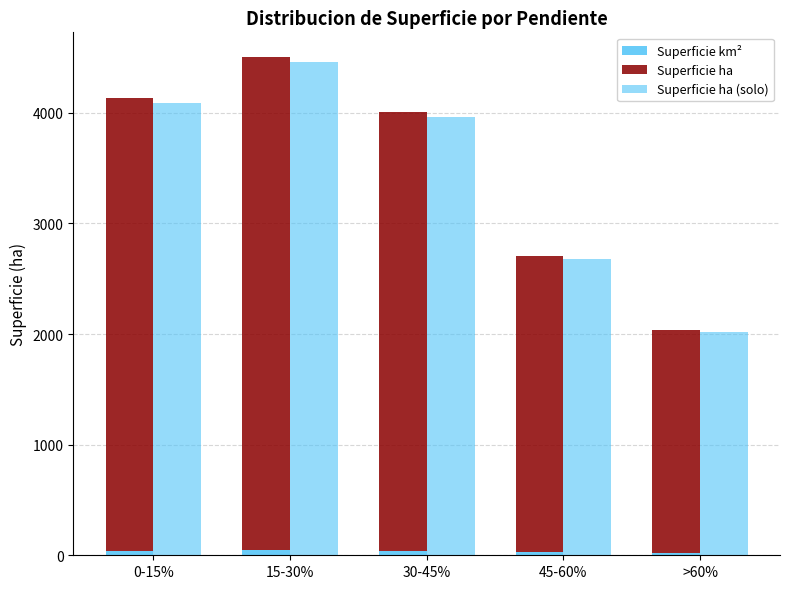

List the labels in order of Superficie ha value, largest first.

15-30%, 0-15%, 30-45%, 45-60%, >60%